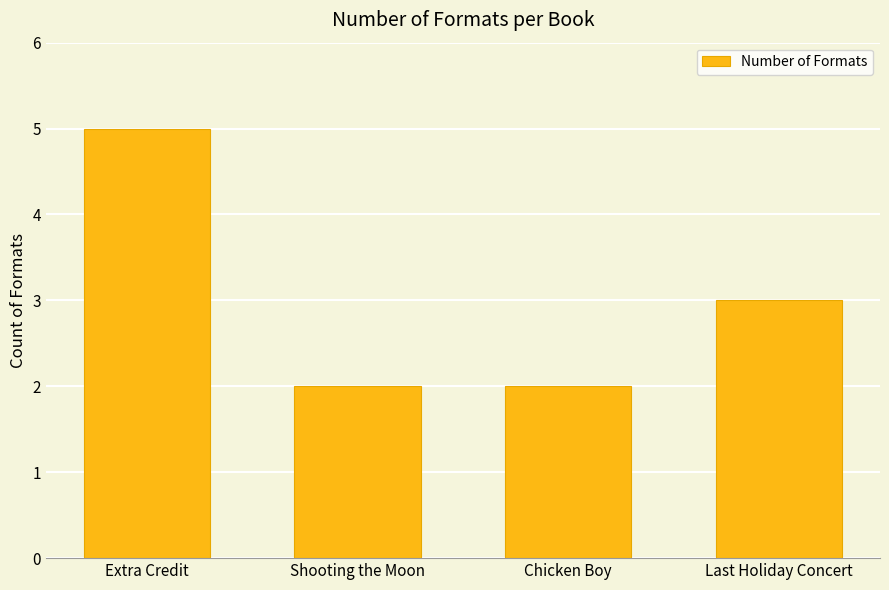

Where is the data nearest to the value 3?

Last Holiday Concert